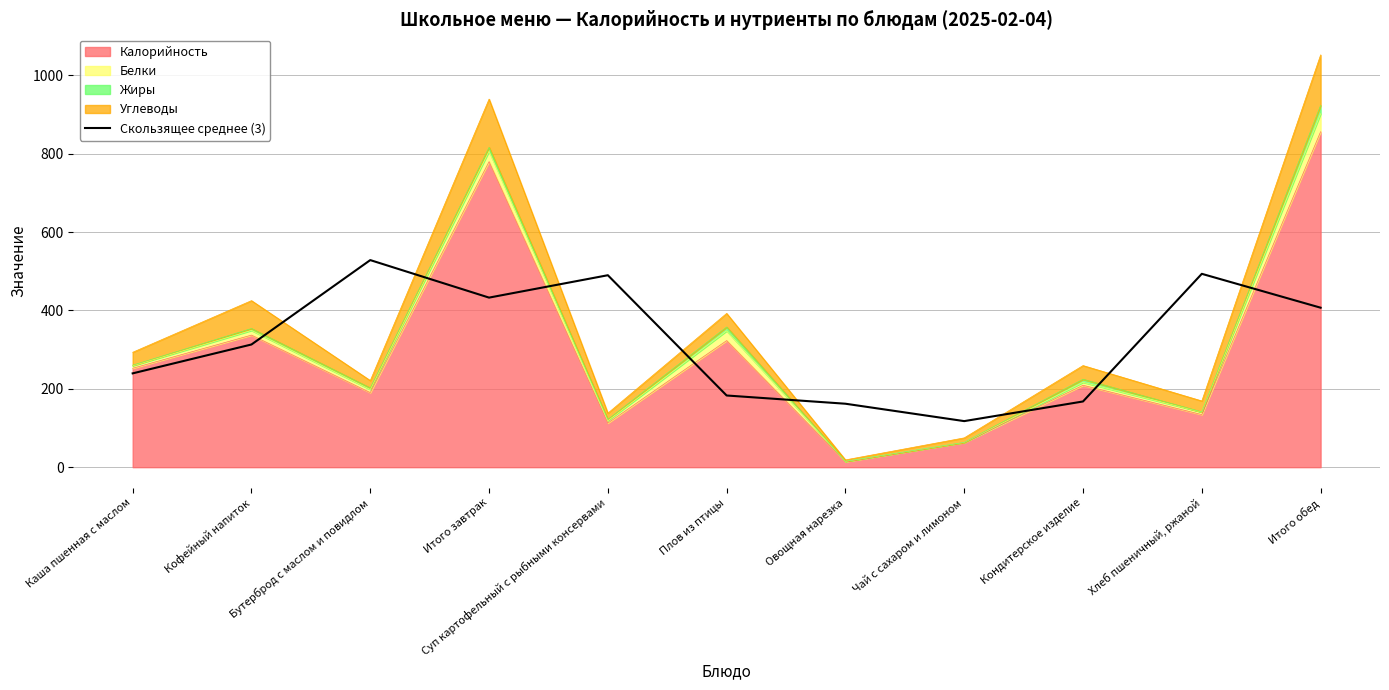

Reading left to right, list all the values displayed in this chart.

239.4	313.1	528.4	432.7	489.8	182.9	161.9	117.6	167.7	493.4	407.0